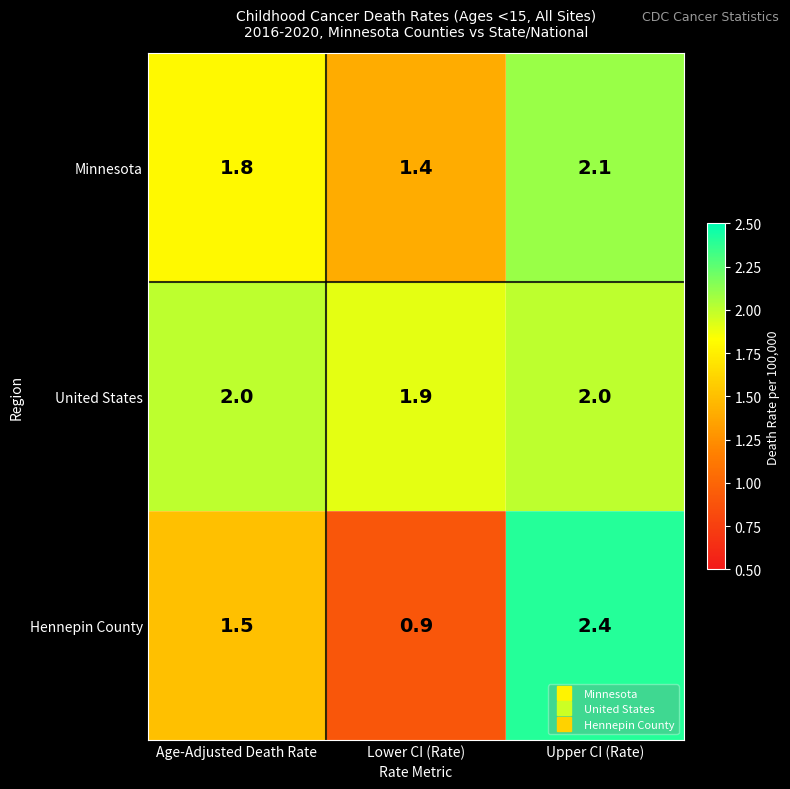

The value of Minnesota at Age-Adjusted Death Rate is 1.8. True or false?

True